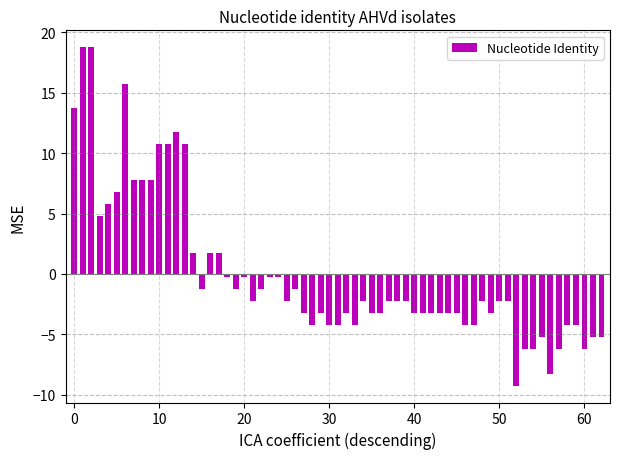

What is the difference between the second highest and minimum values?

28.0